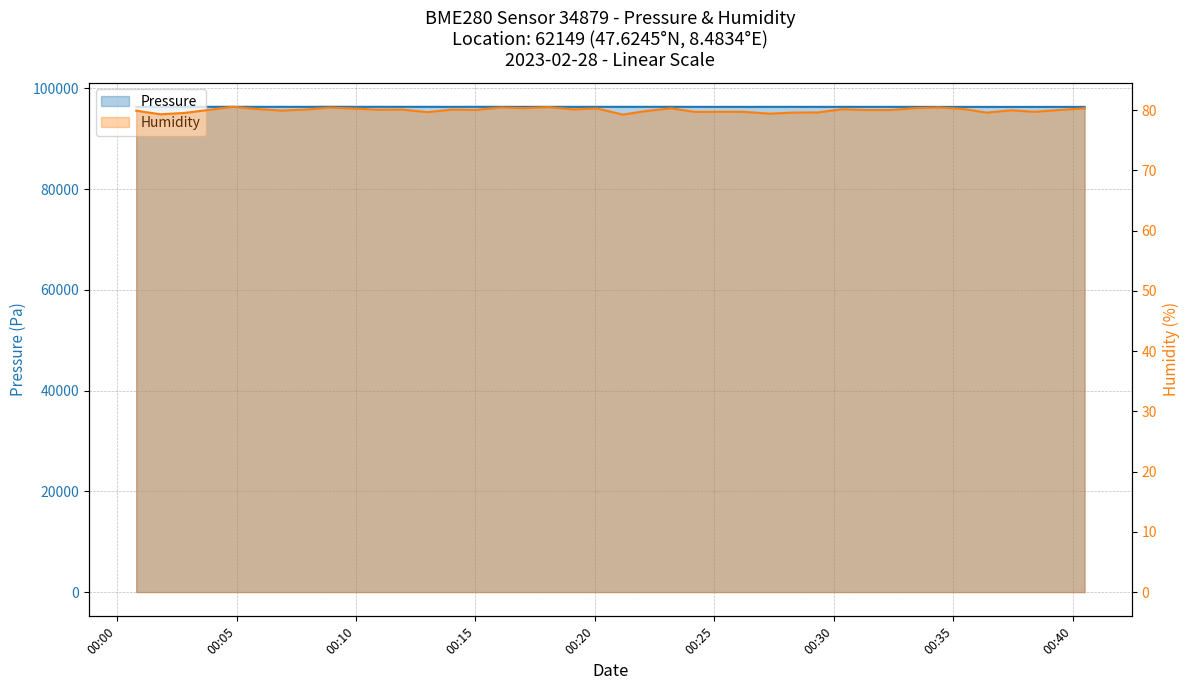

At how many categories does at least one series exceed 70232?

40